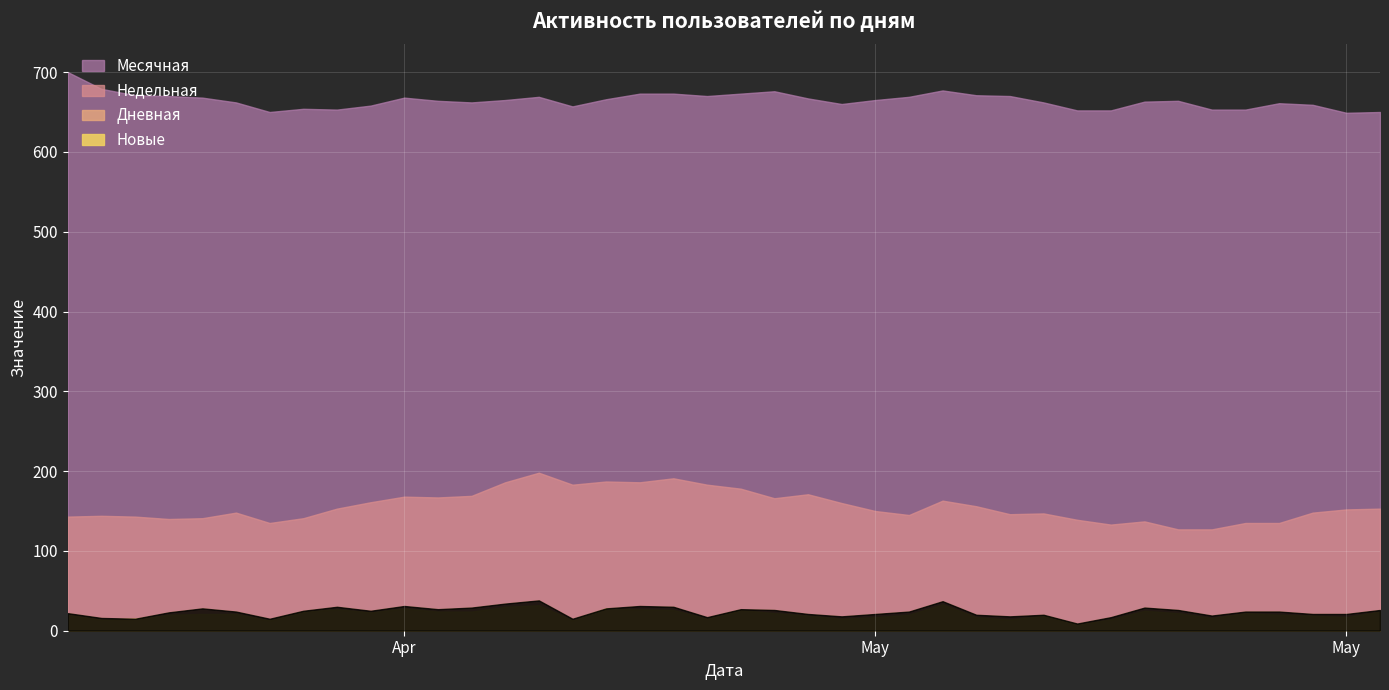

List the labels in order of Дневная value, smallest first.

2024-05-12, 2024-04-27, 2024-04-18, 2024-04-14, 2024-04-13, 2024-05-13, 2024-05-01, 2024-05-10, 2024-05-05, 2024-05-16, 2024-05-11, 2024-05-09, 2024-05-20, 2024-05-19, 2024-05-06, 2024-05-04, 2024-04-12, 2024-04-15, 2024-05-18, 2024-05-17, 2024-05-07, 2024-04-17, 2024-04-21, 2024-04-19, 2024-05-21, 2024-05-15, 2024-05-03, 2024-05-02, 2024-04-23, 2024-04-28, 2024-04-16, 2024-05-14, 2024-04-24, 2024-04-30, 2024-04-20, 2024-04-29, 2024-04-22, 2024-04-25, 2024-05-08, 2024-04-26